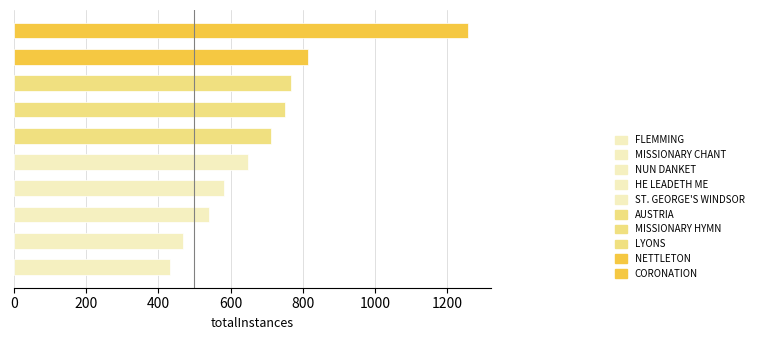

What is the sum of all values?

6974